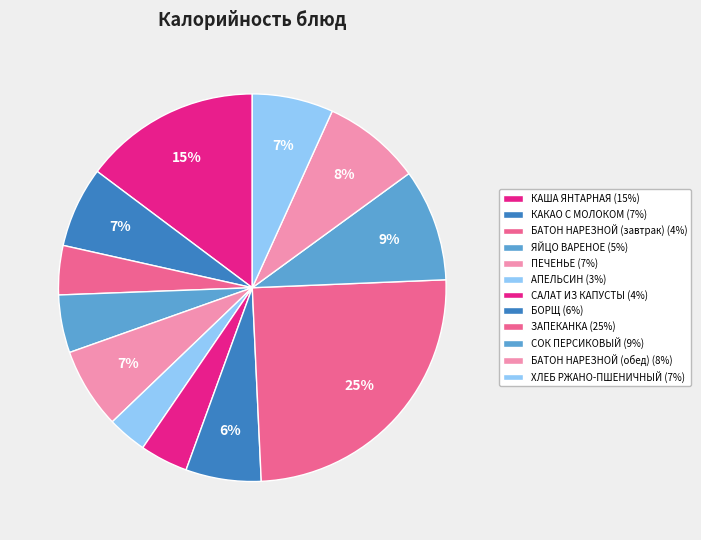

How many segments does this pie chart have?

12